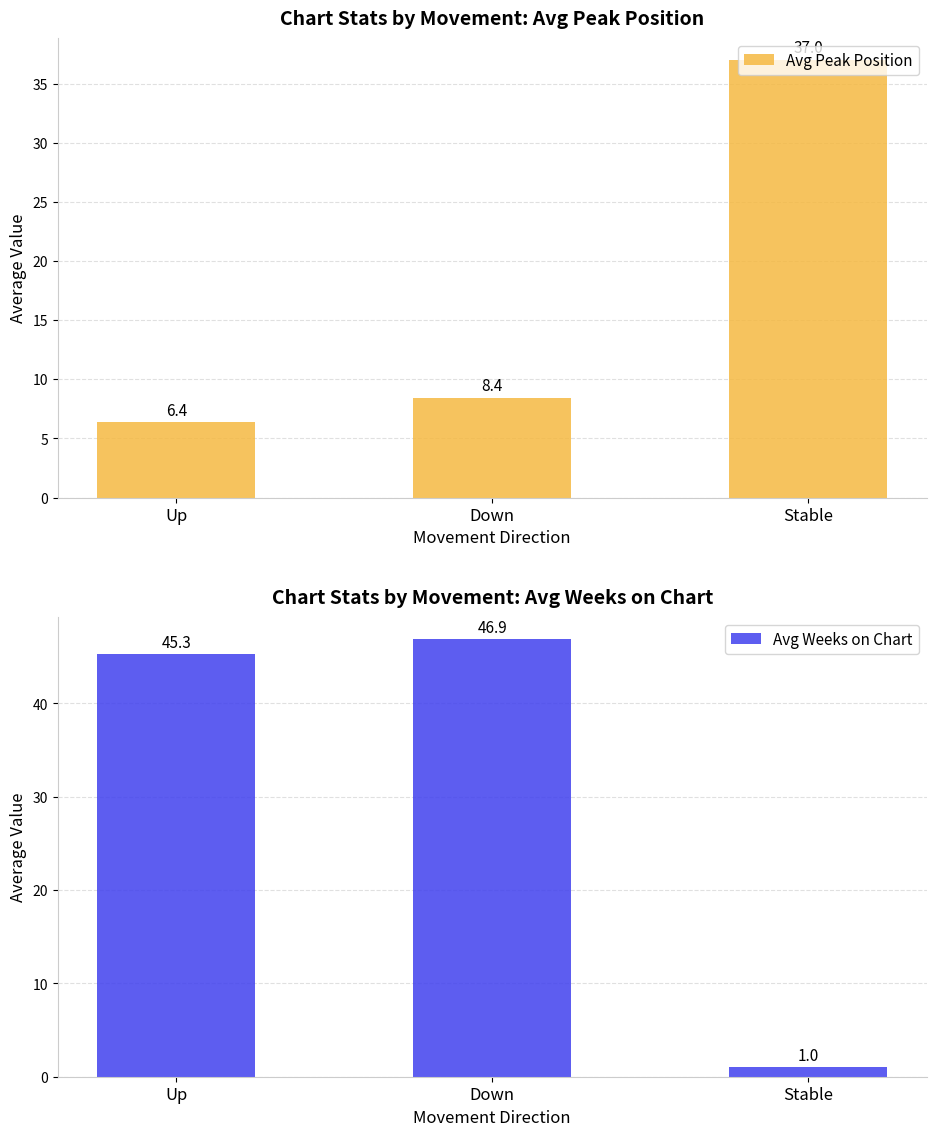

Which series has the widest spread of values?

Avg Weeks on Chart